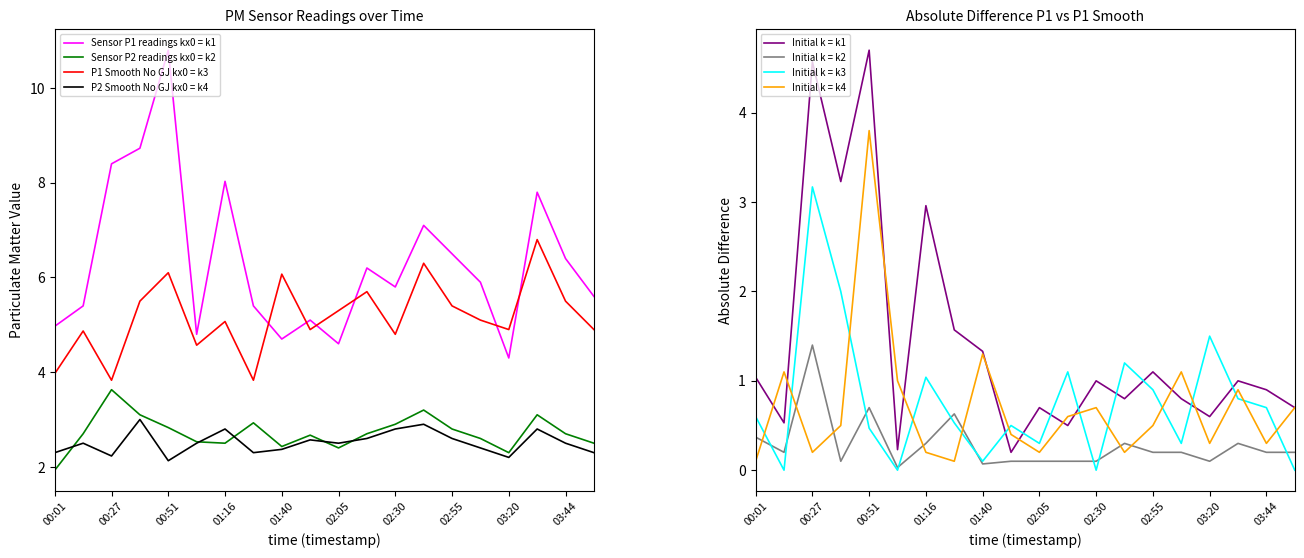

True or false: P2 has a value of 0.8 at 03:57.

False